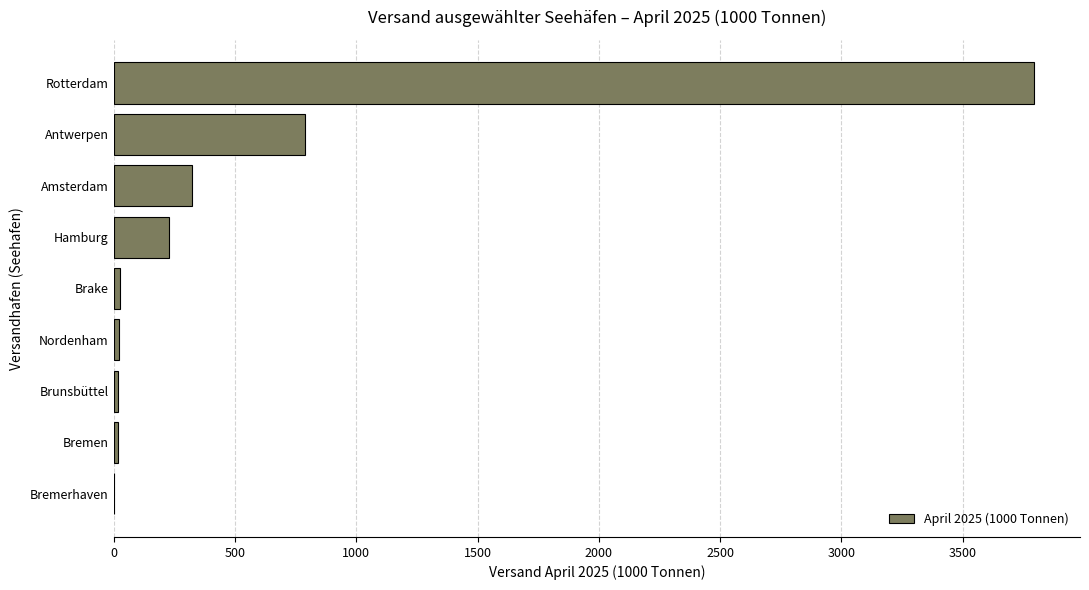

How many data points does each series have?

9